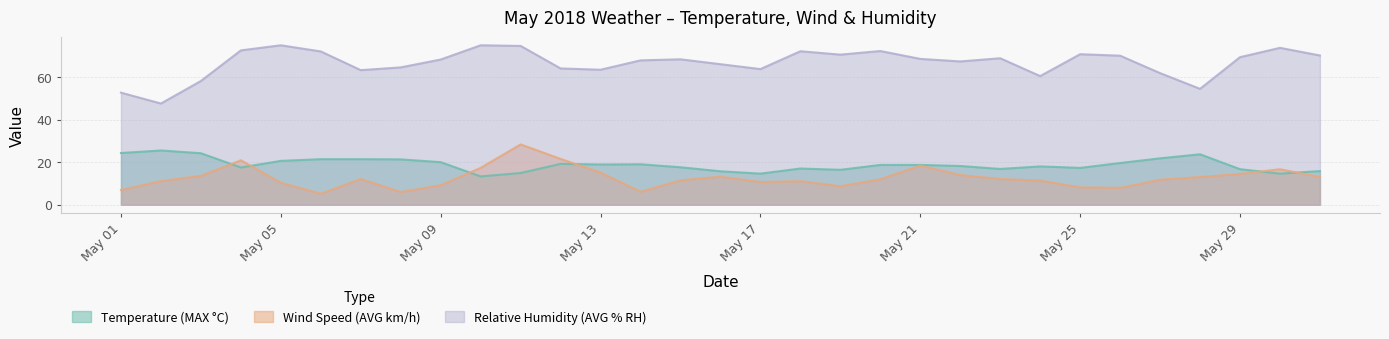

Which category has the highest value in the Wind Speed (AVG km/h) series?

11/05/2018